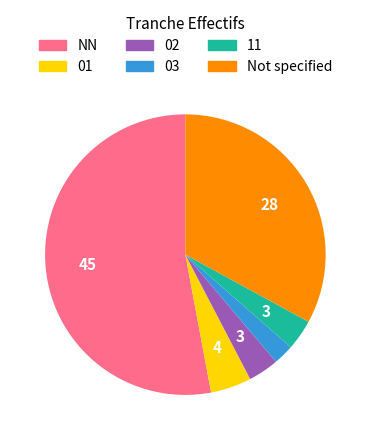

Which category accounts for the majority?

NN